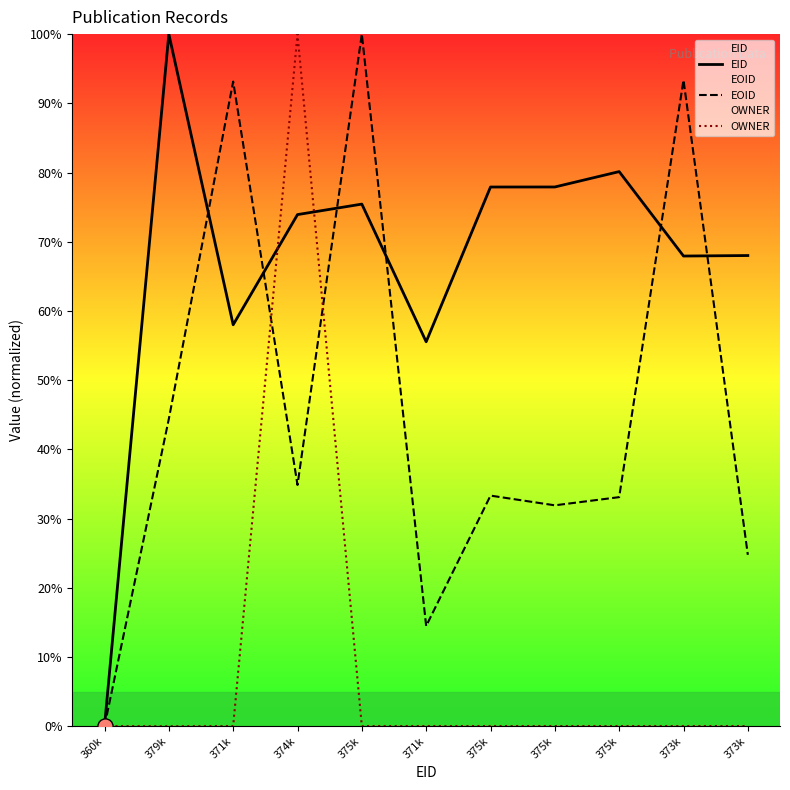

At which category is the sum across all series the highest?

374k